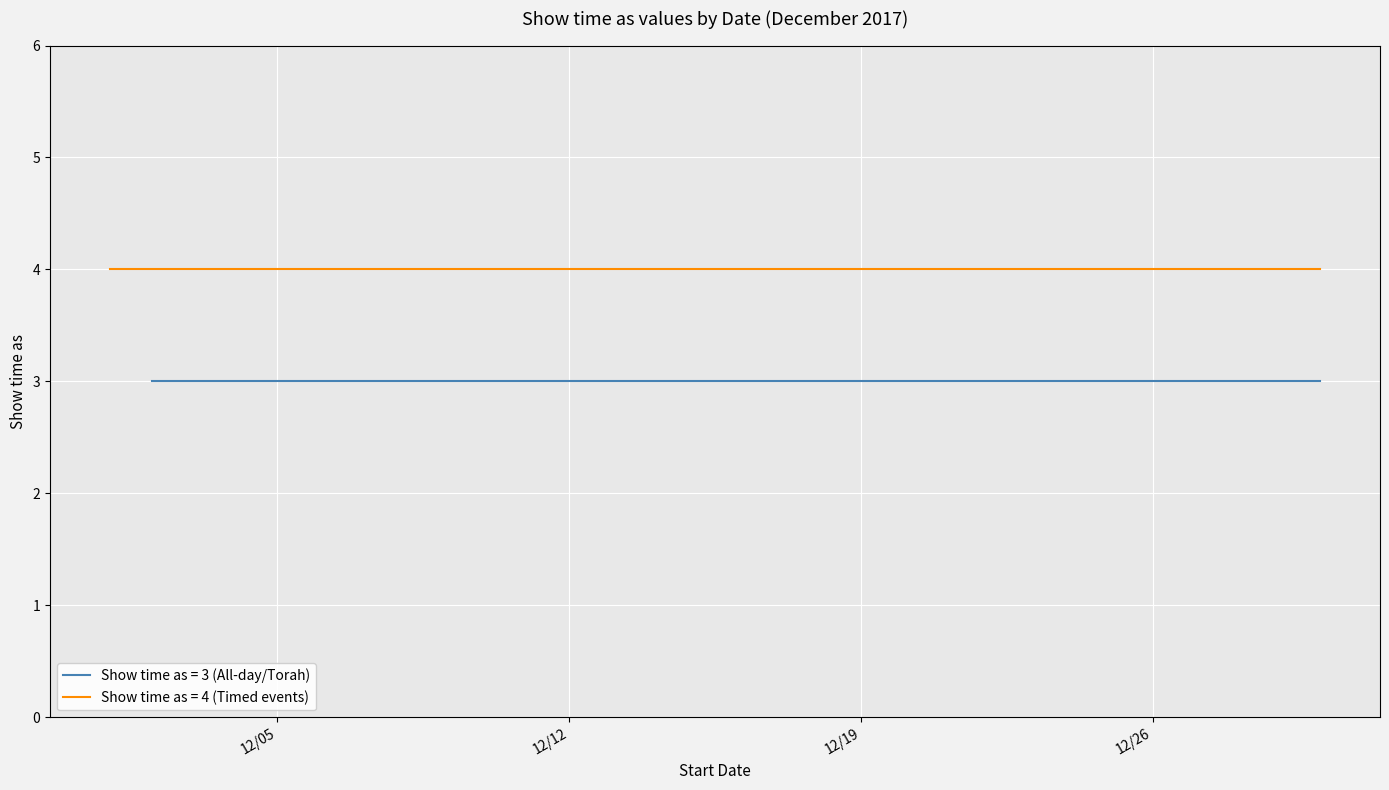

Reading right to left, what are all the values shown in this chart?

All day events (Show time as=3): 3	3	3	3	3	3	3	3	3	3	3	3	3	3	3	3	3	3	3	3
Timed events (Show time as=4): 4	4	4	4	4	4	4	4	4	4	4	4	4	4	4	4	4	4	4	4